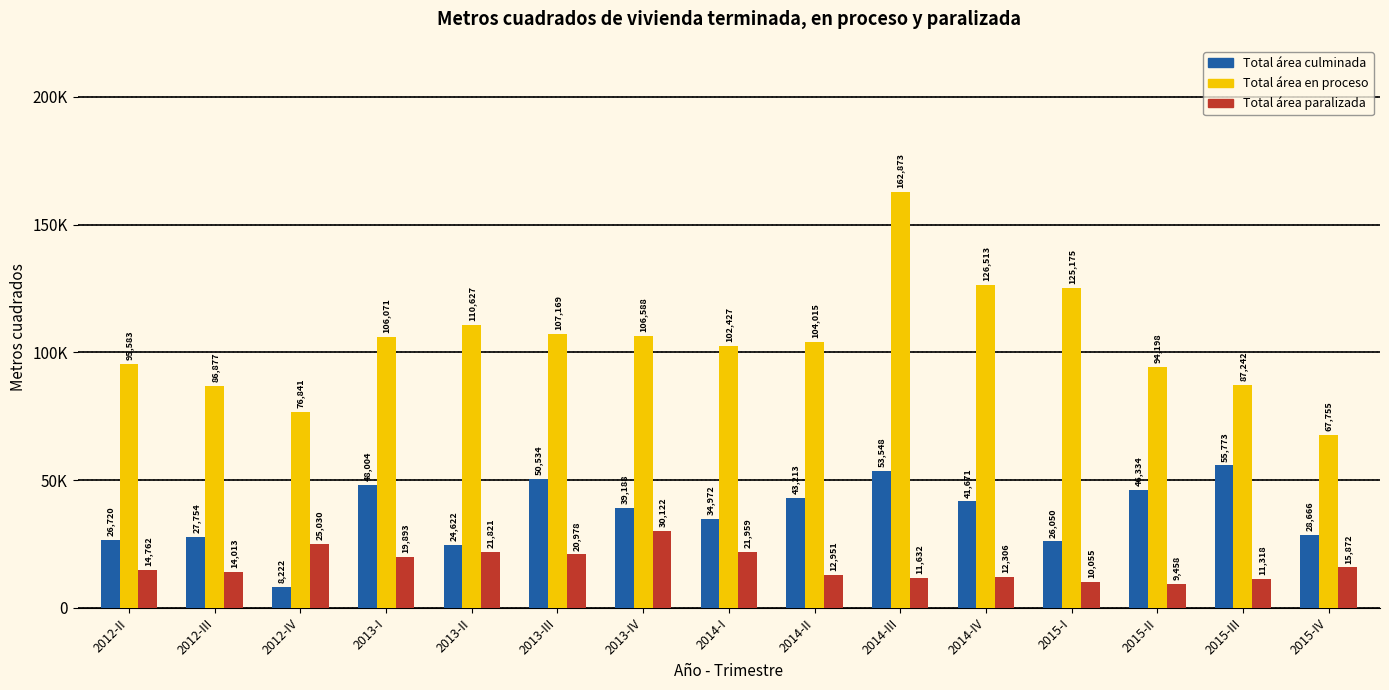

What position from the right is 2015-II?

3